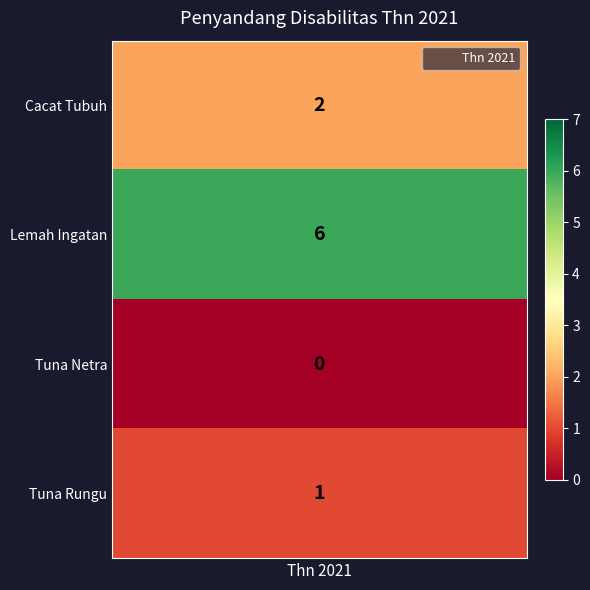

What is the change in value from Lemah Ingatan to Tuna Netra?

-6